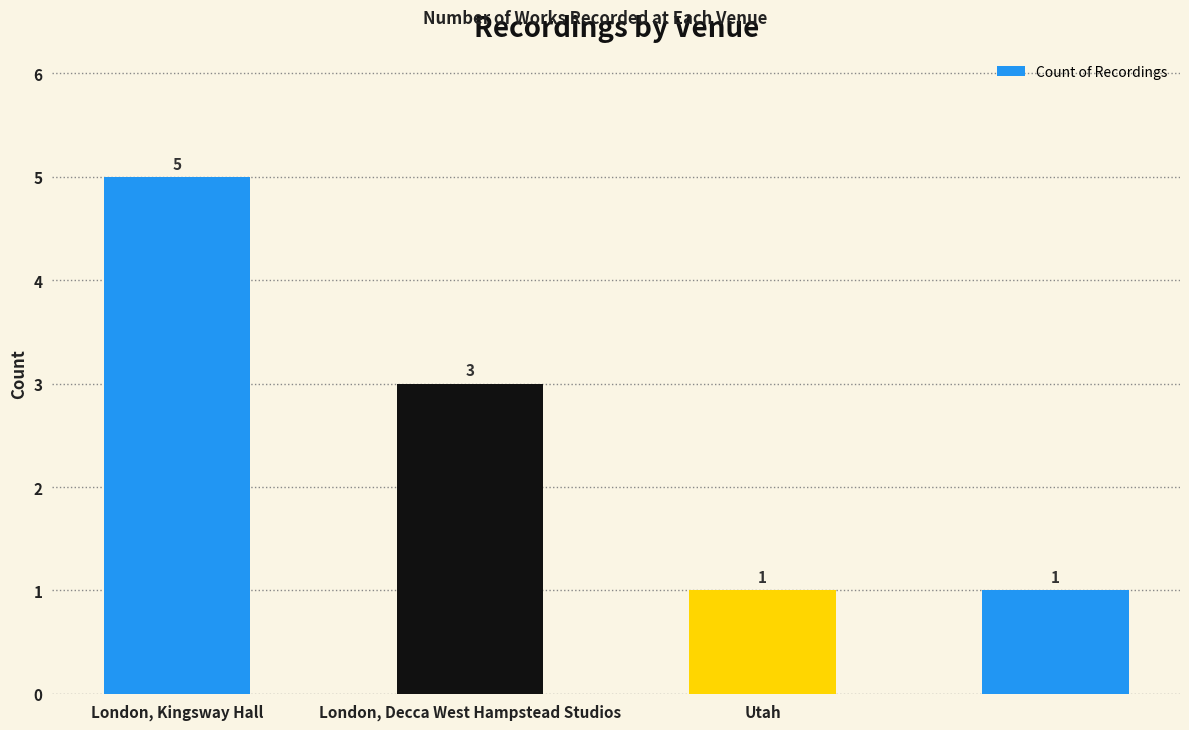

What is the value of the 4th bar from the left?

1